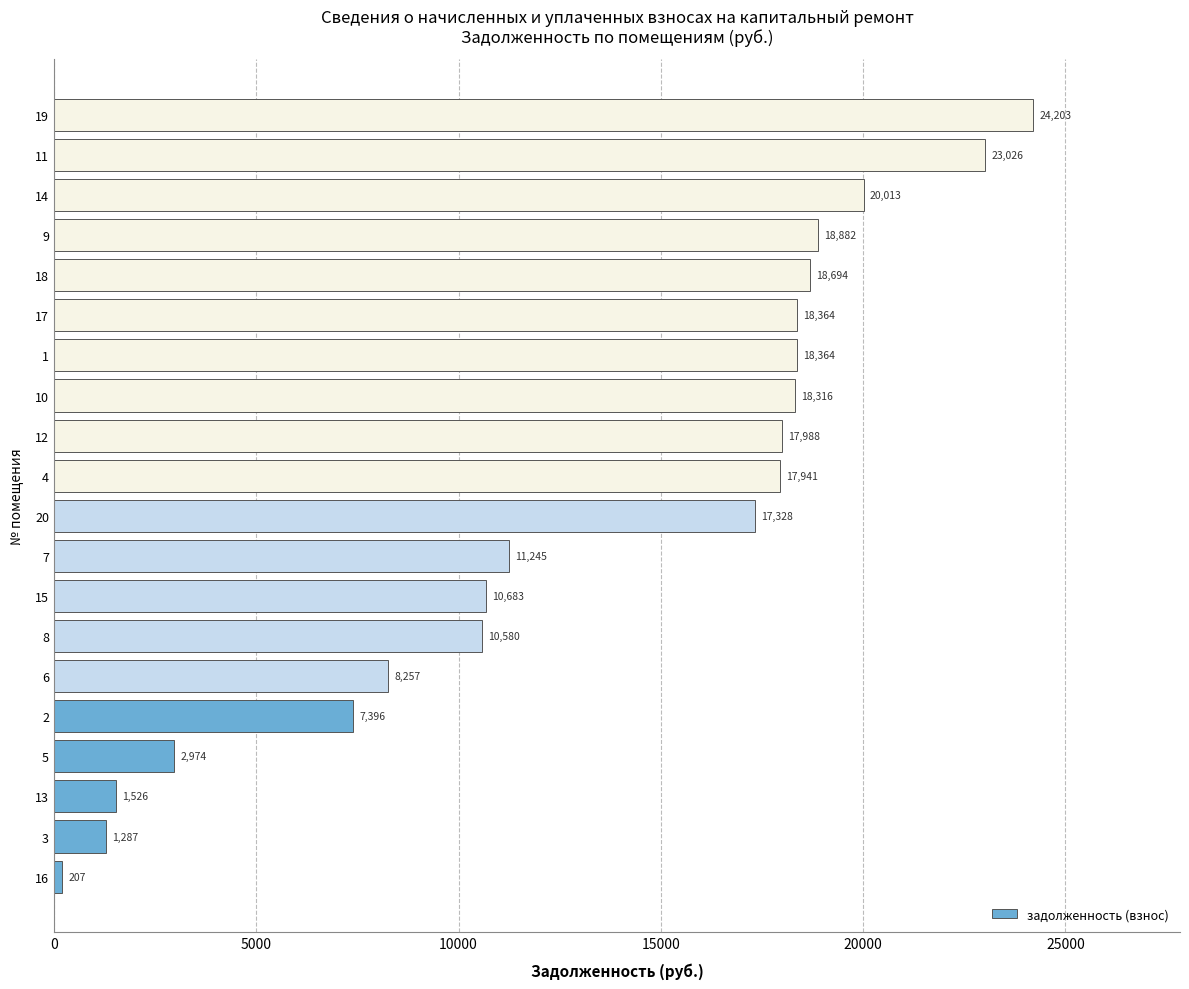

What is the maximum value shown in the chart?

24203.3